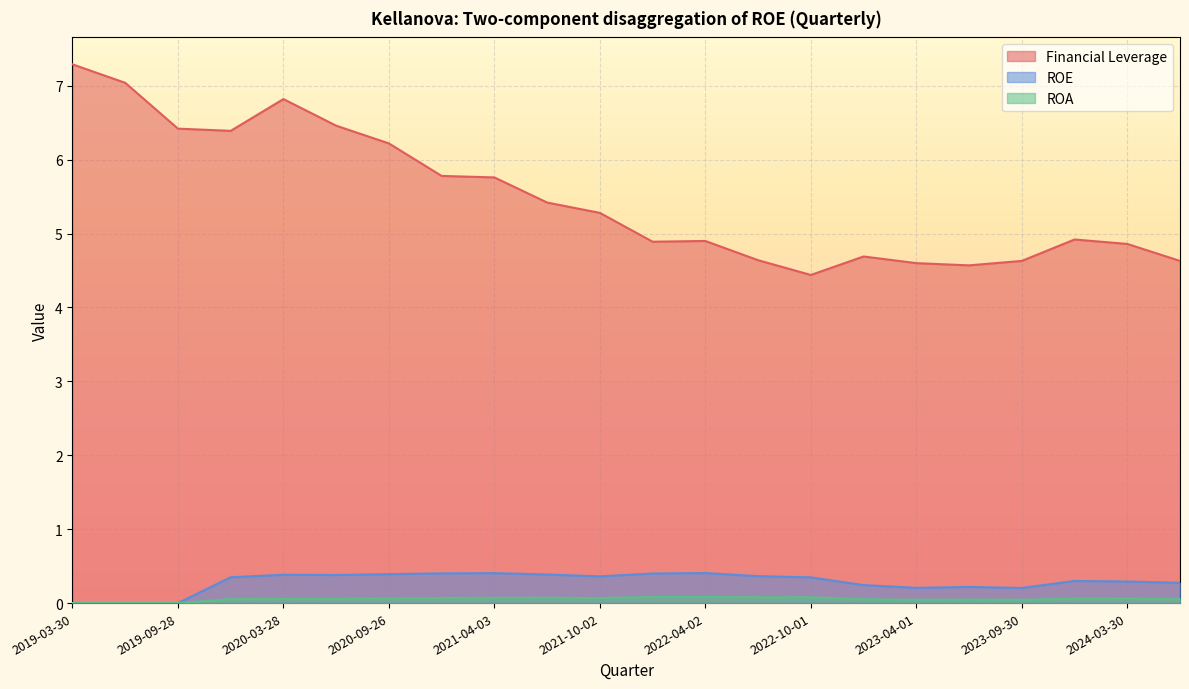

What is the spread (max minus min) of values at 2023-12-30?

4.9